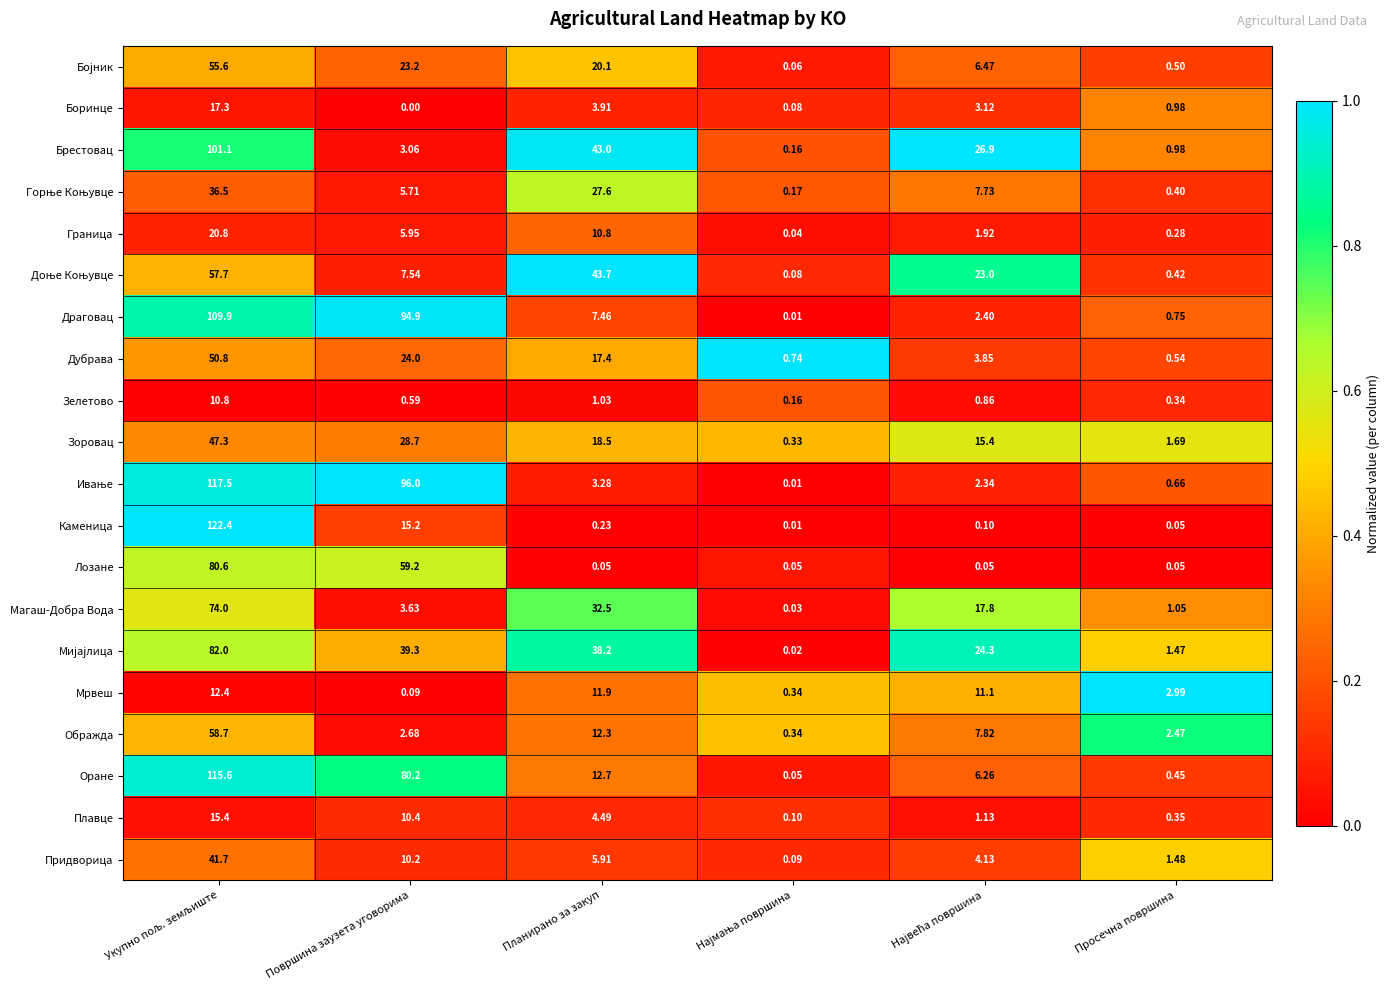

At which label is Мрвеш closest to 6?

Просечна површина